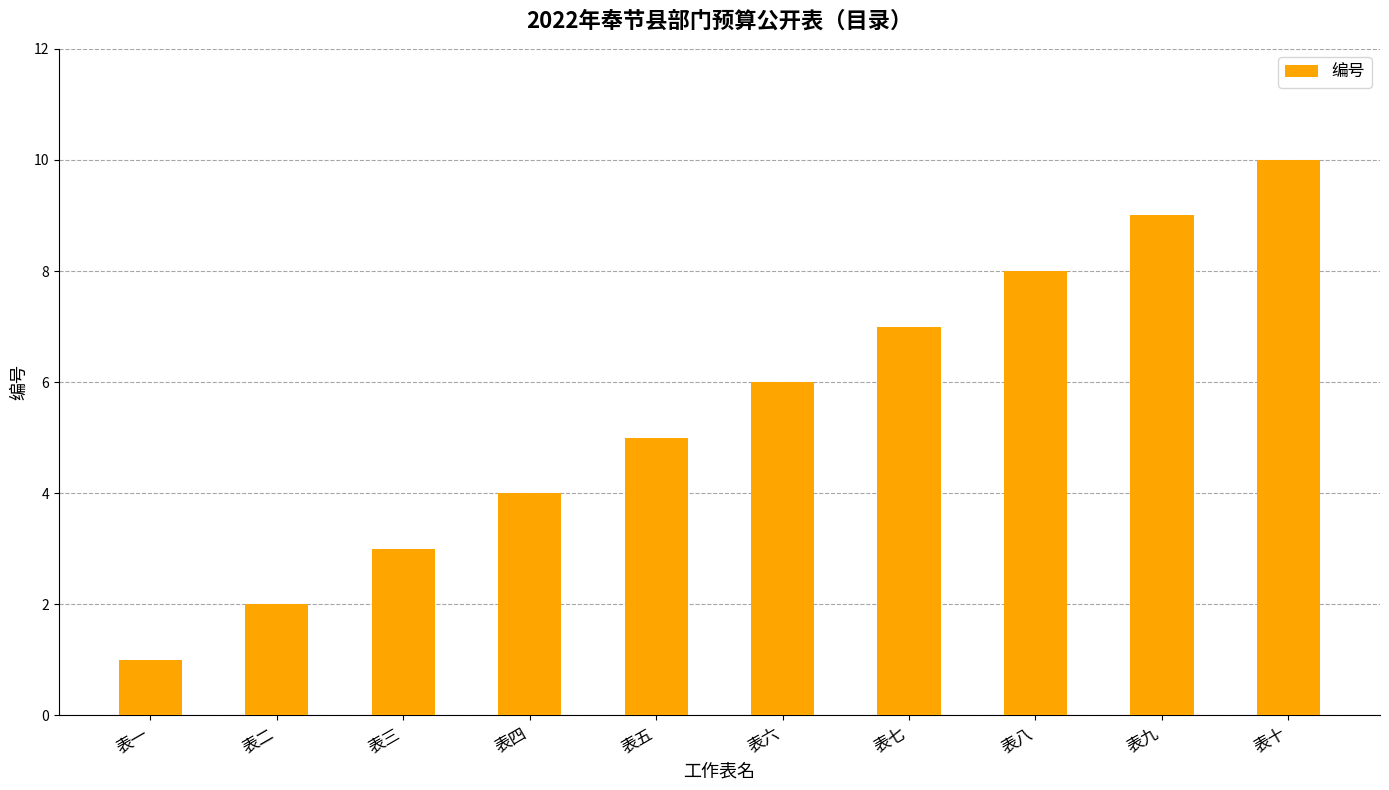

How many series are shown in this chart?

1